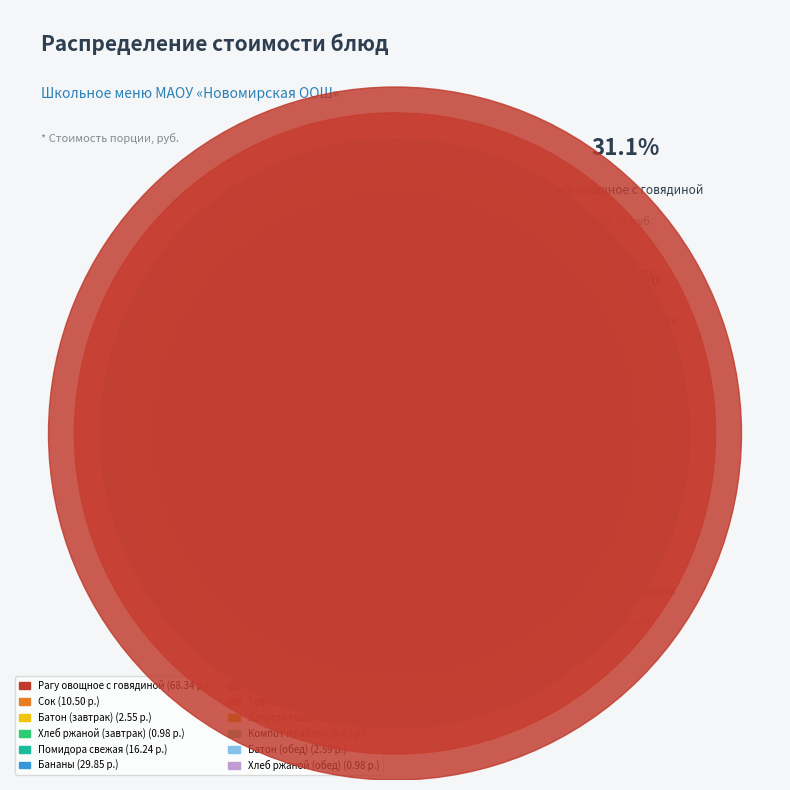

Is there any slice that represents more than half of the pie?

No